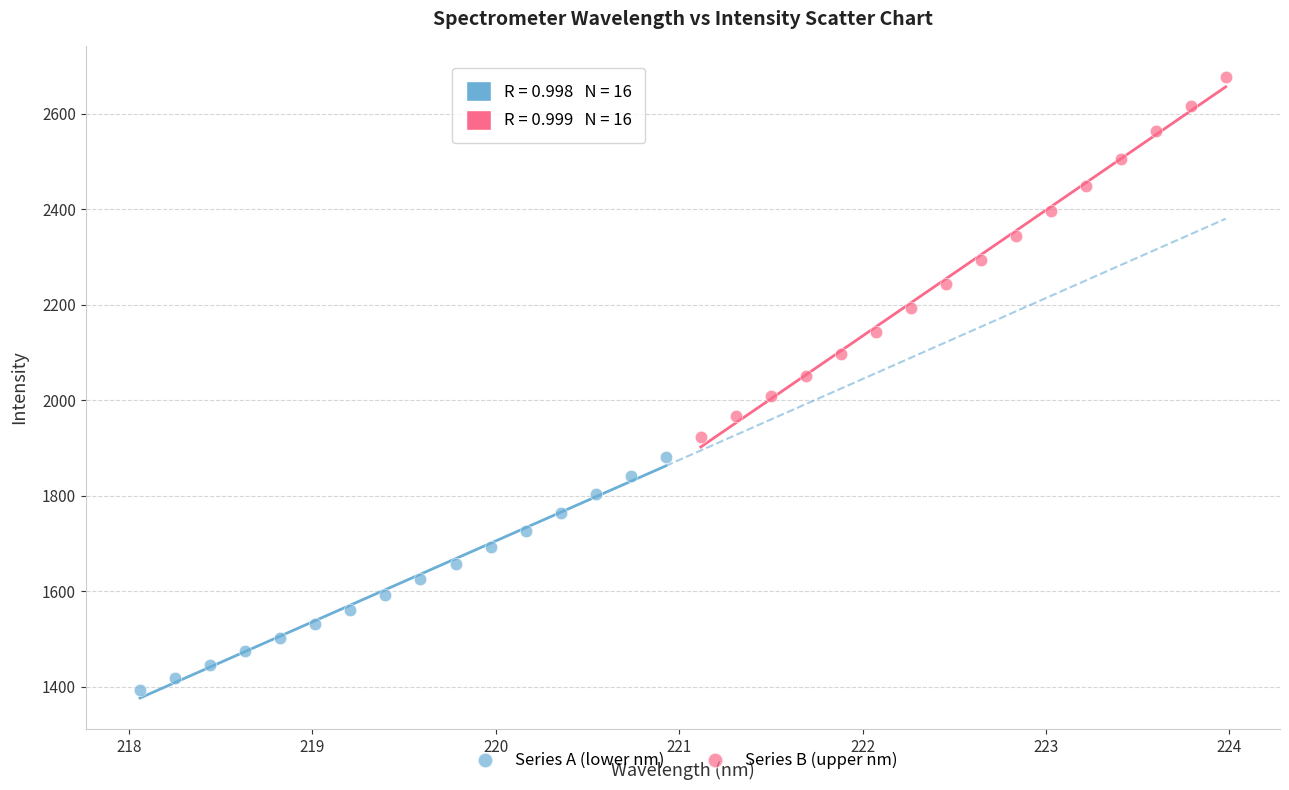

What are all the series names shown in the legend?

Series A (lower nm), Series B (upper nm)